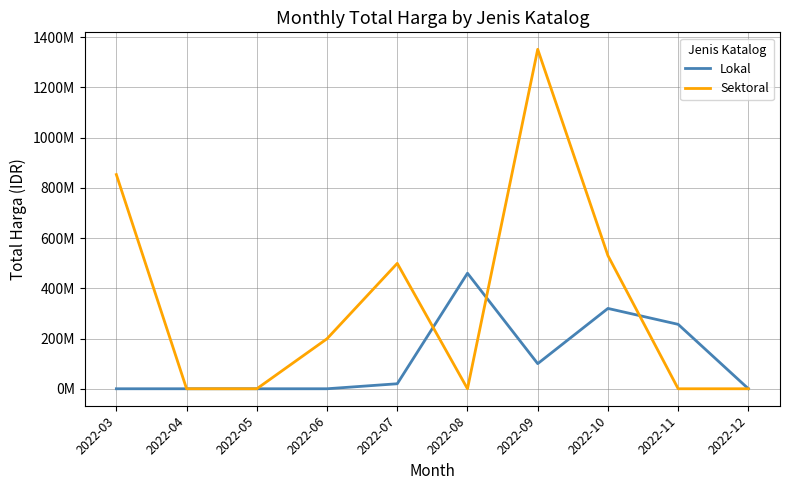

List the labels in order of Lokal value, smallest first.

2022-03, 2022-04, 2022-05, 2022-06, 2022-12, 2022-07, 2022-09, 2022-11, 2022-10, 2022-08